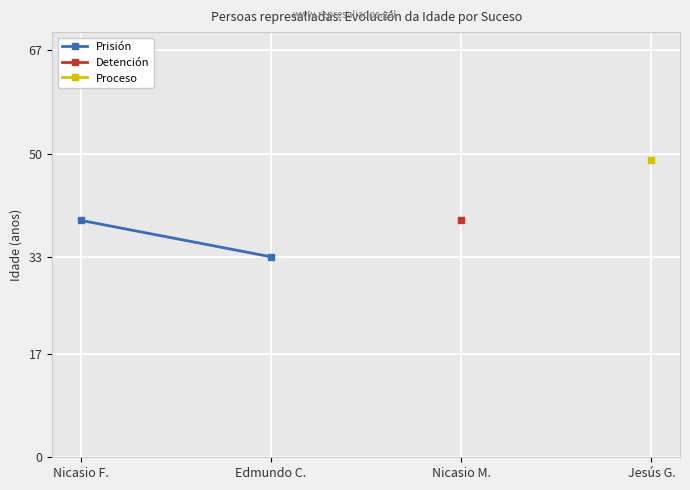

Is it true that Prisión equals 49.7 at Edmundo C.?

False